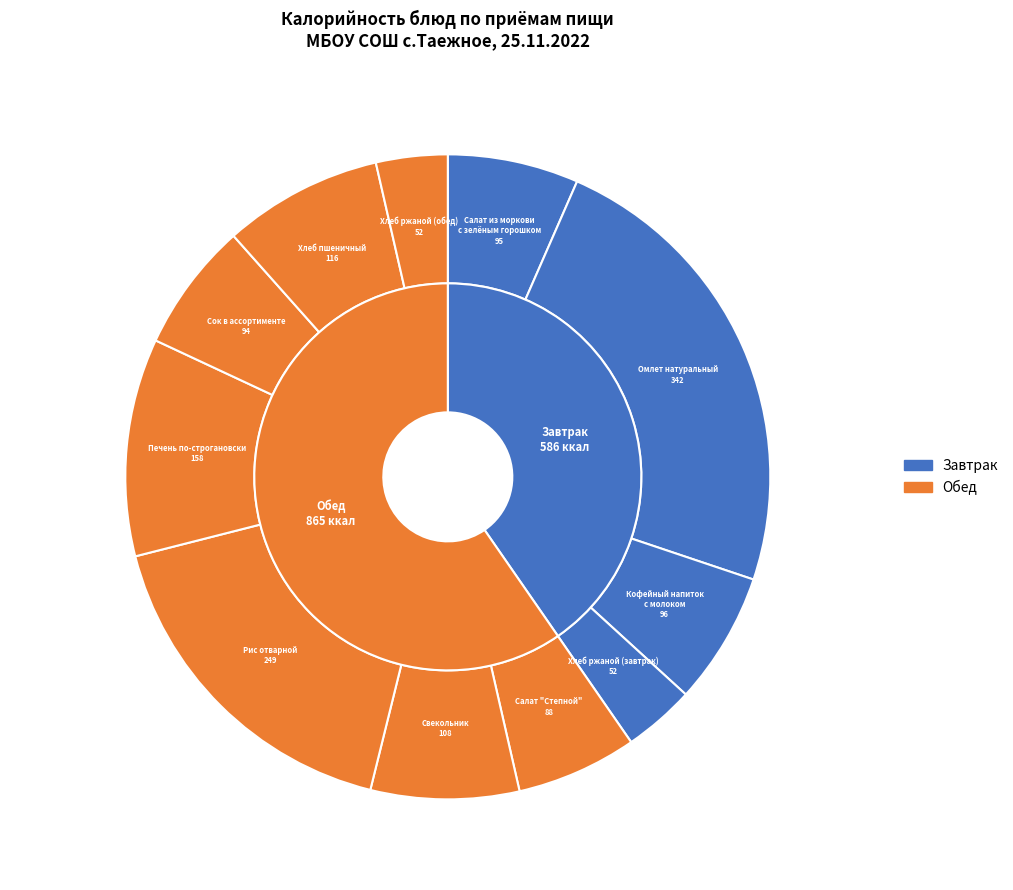

How many slices are in this pie chart?

11